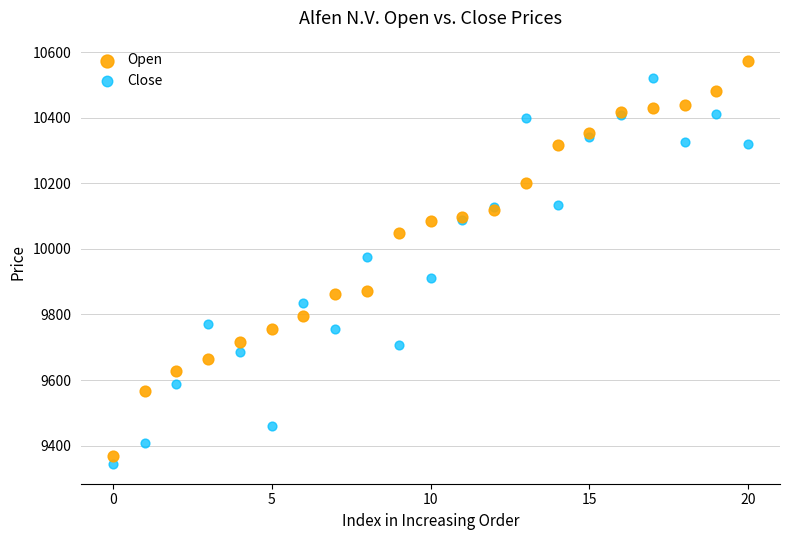

Which series contains the highest Y value?

Open